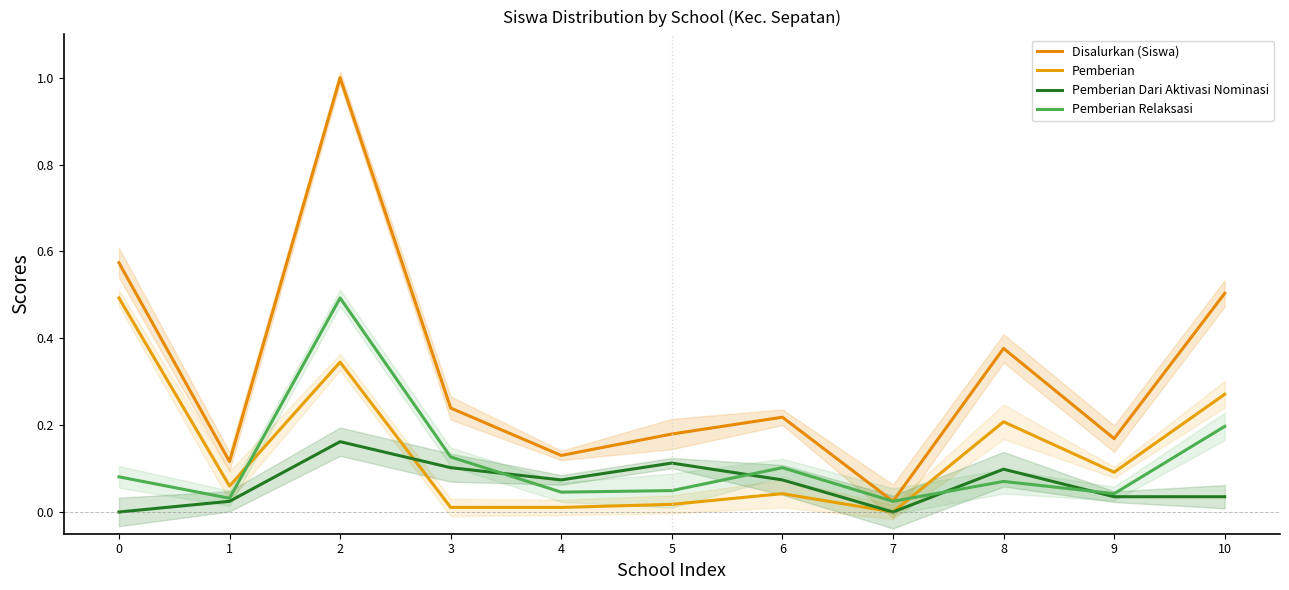

How many series are shown in this chart?

4